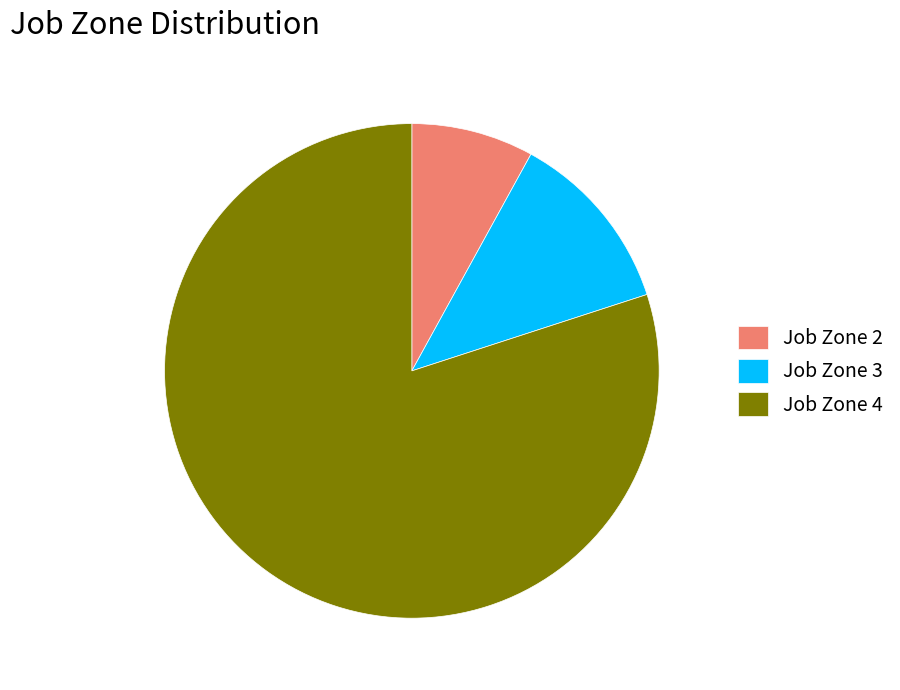

What is the largest slice in the pie chart?

Job Zone 4